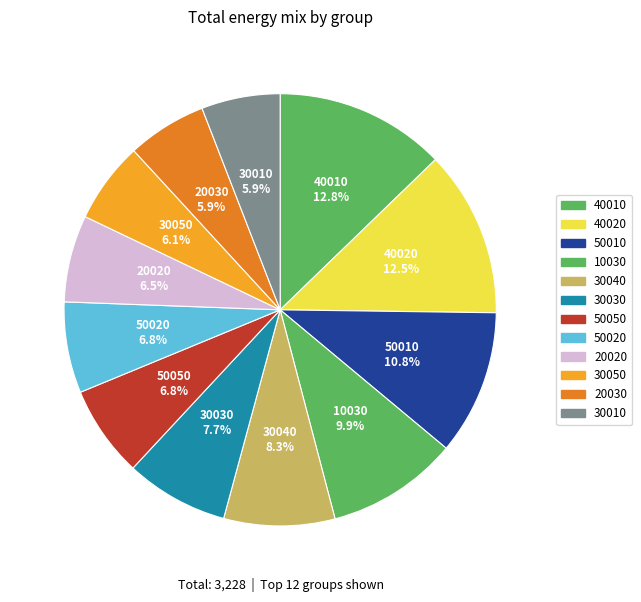

How many slices are in this pie chart?

12